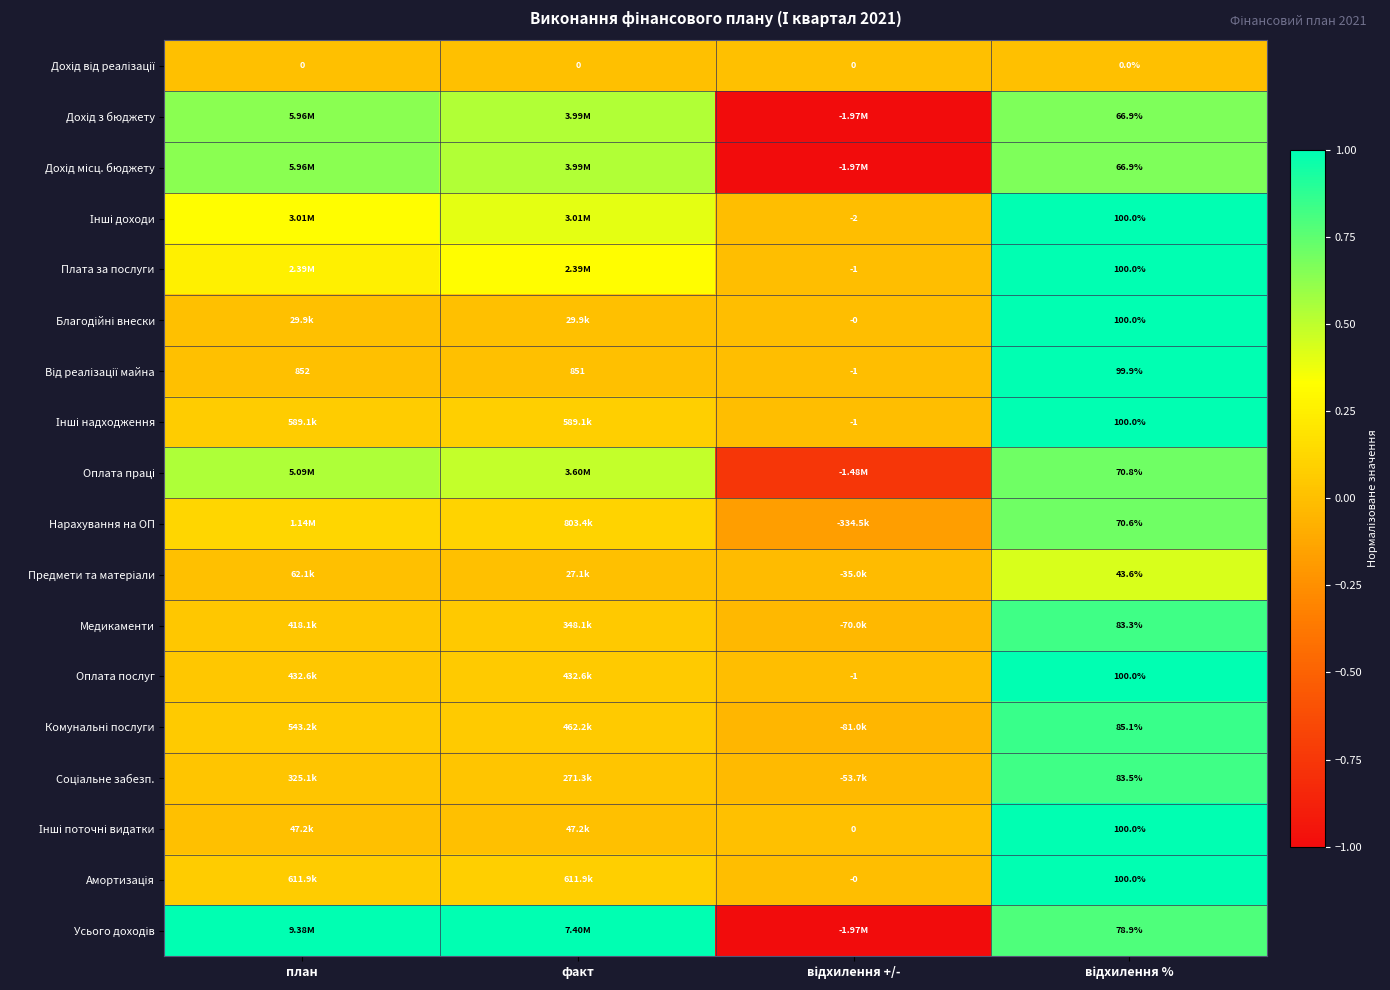

At відхилення +/-, list the series in order from smallest to largest.

Усього доходів, Дохід з бюджету, Дохід місц. бюджету, Оплата праці, Нарахування на ОП, Комунальні послуги, Медикаменти, Соціальне забезп., Предмети та матеріали, Інші доходи, Оплата послуг, Плата за послуги, Від реалізації майна, Інші надходження, Благодійні внески, Амортизація, Дохід від реалізації, Інші поточні видатки